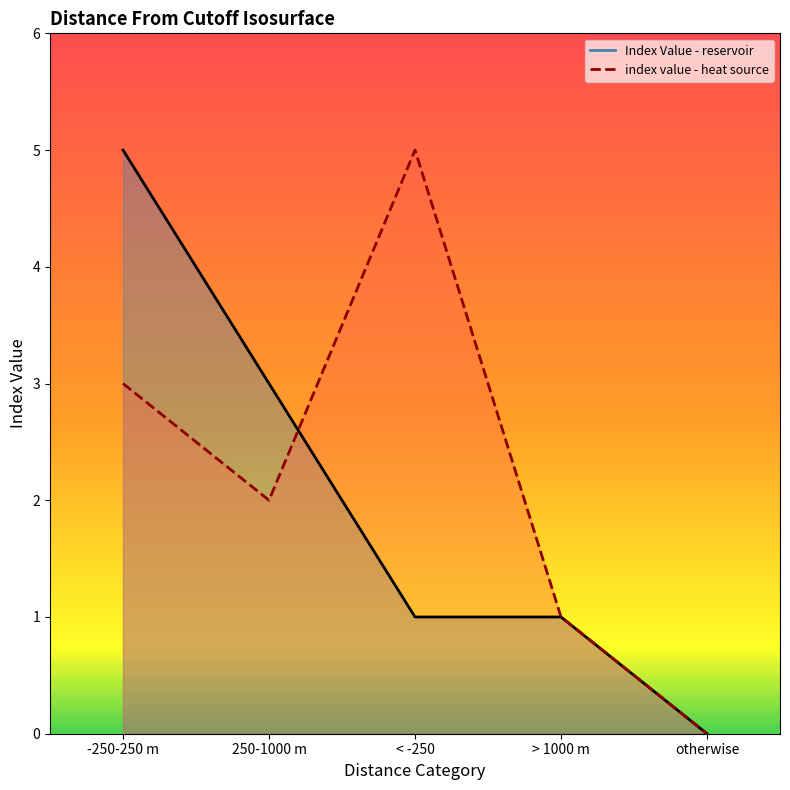

List the series in order of their overall mean, lowest first.

Index Value - reservoir, index value - heat source